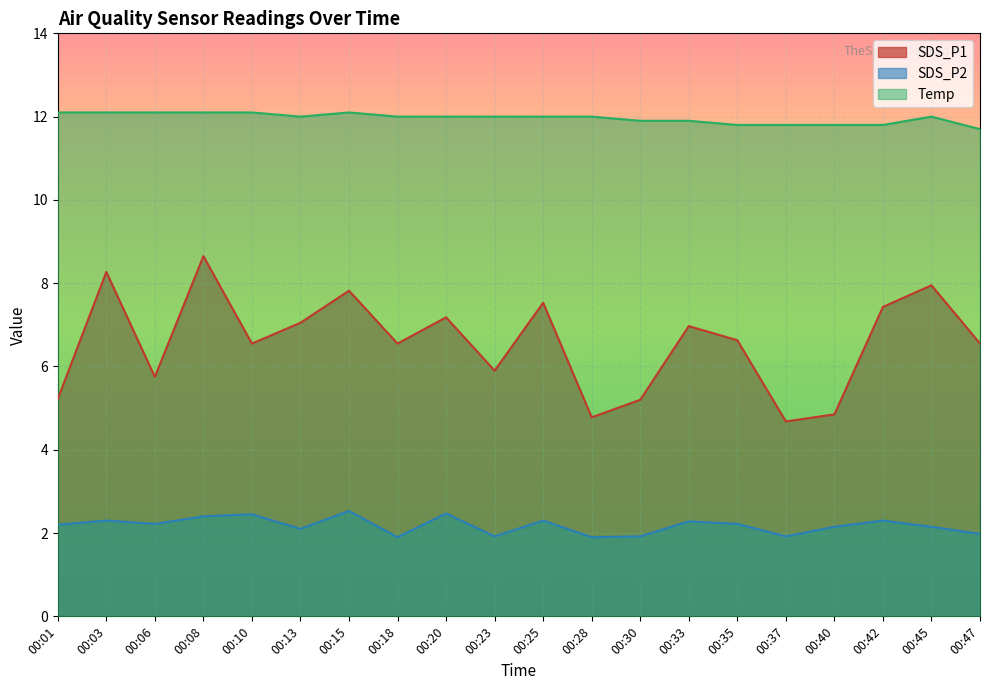

The SDS_P2 series shows 2.4 at 00:08. True or false?

True